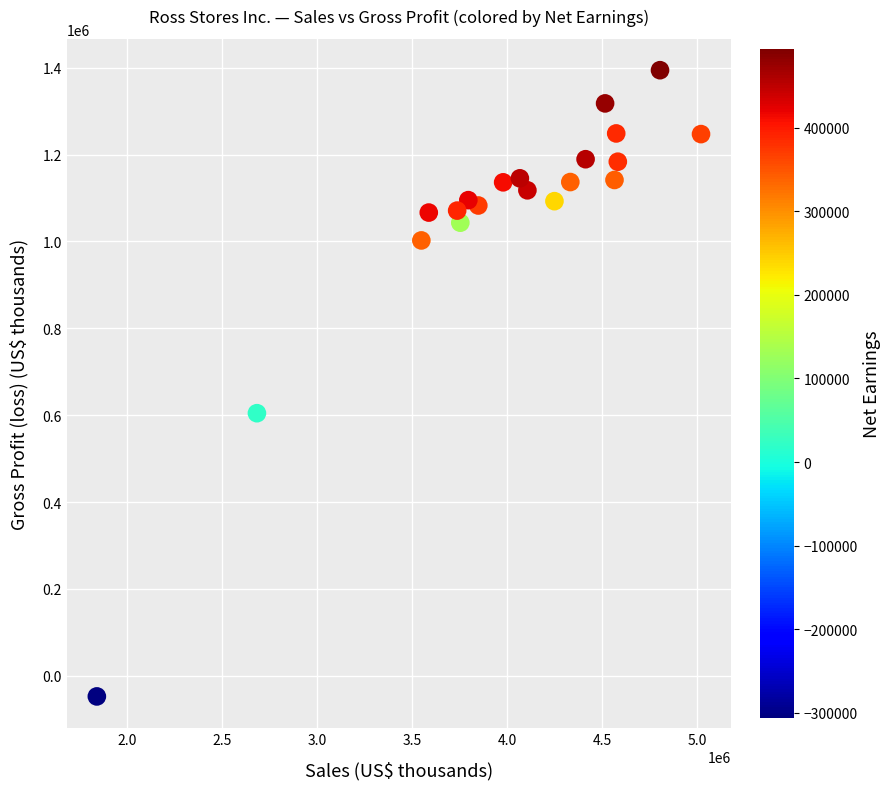

What Y value in the scatter plot is closest to 673392?

604592